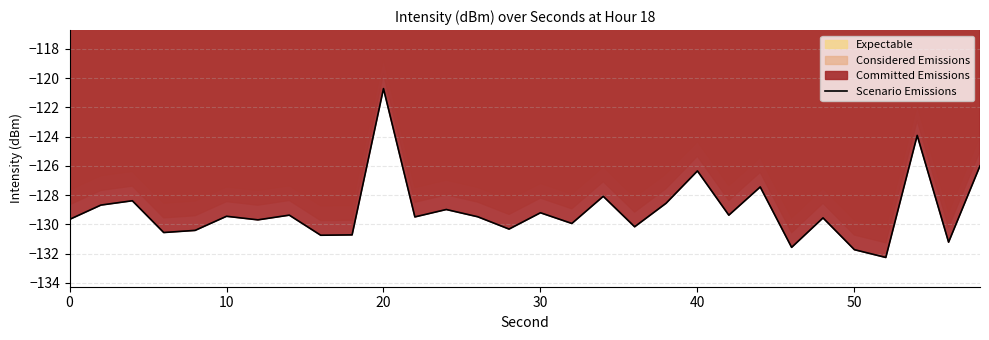

What is the highest value of the Scenario Emissions series?

-120.7